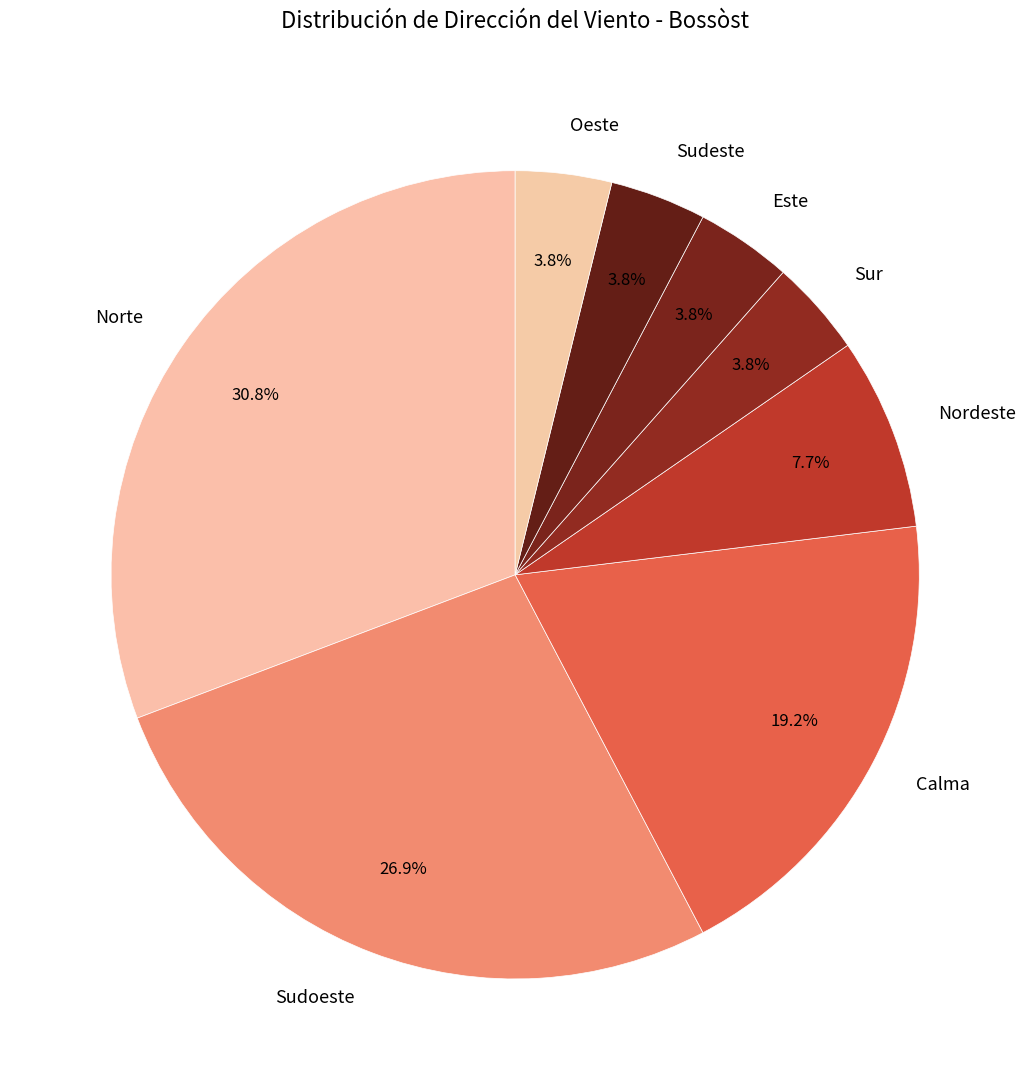

What percentage is NOT represented by Calma?

80.8%